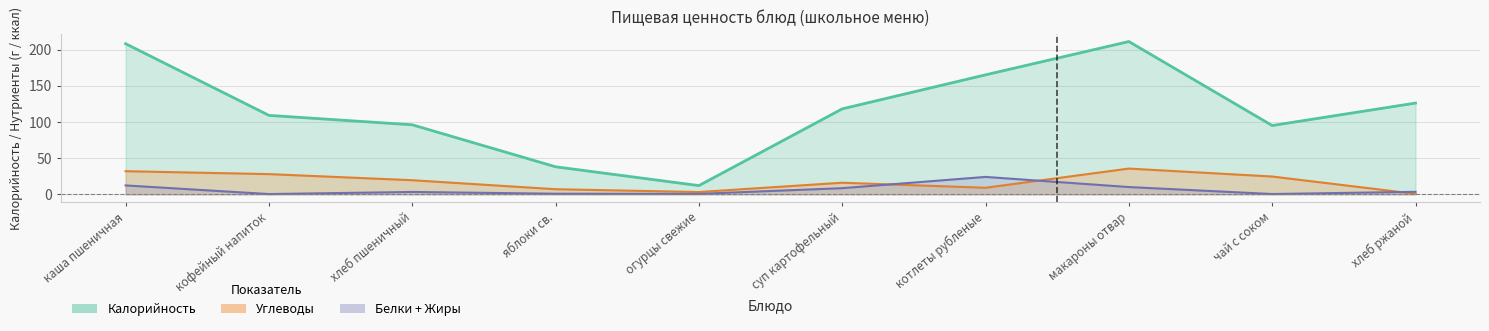

List the labels in order of Калорийность value, largest first.

макароны отвар, каша пшеничная, котлеты рубленые, хлеб ржаной, суп картофельный, кофейный напиток, хлеб пшеничный, чай с соком, яблоки св., огурцы свежие